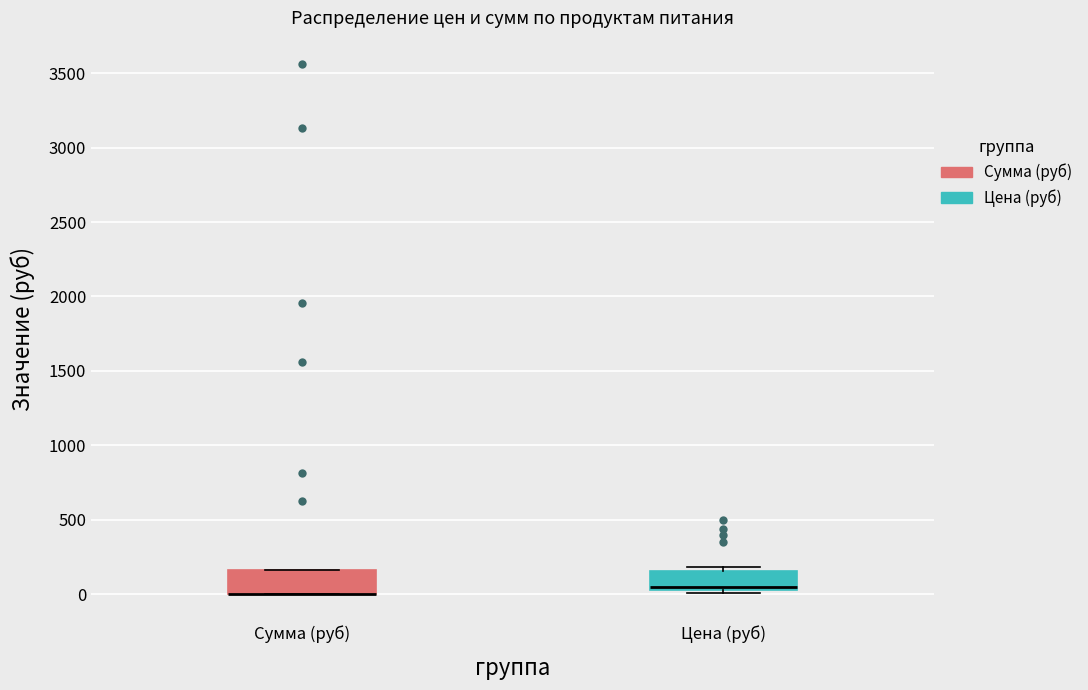

Where does the median line of the box for Цена (руб) sit on the y-axis? The values are not printed on the chart, so give them approximately, as read against the axis.

50